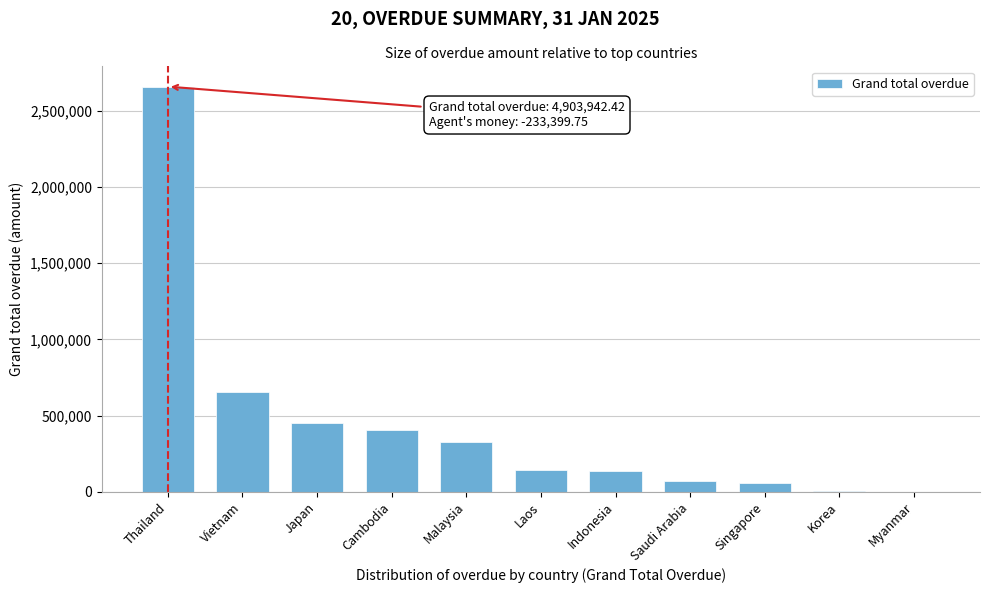

Between Singapore and Japan, which is larger?

Japan